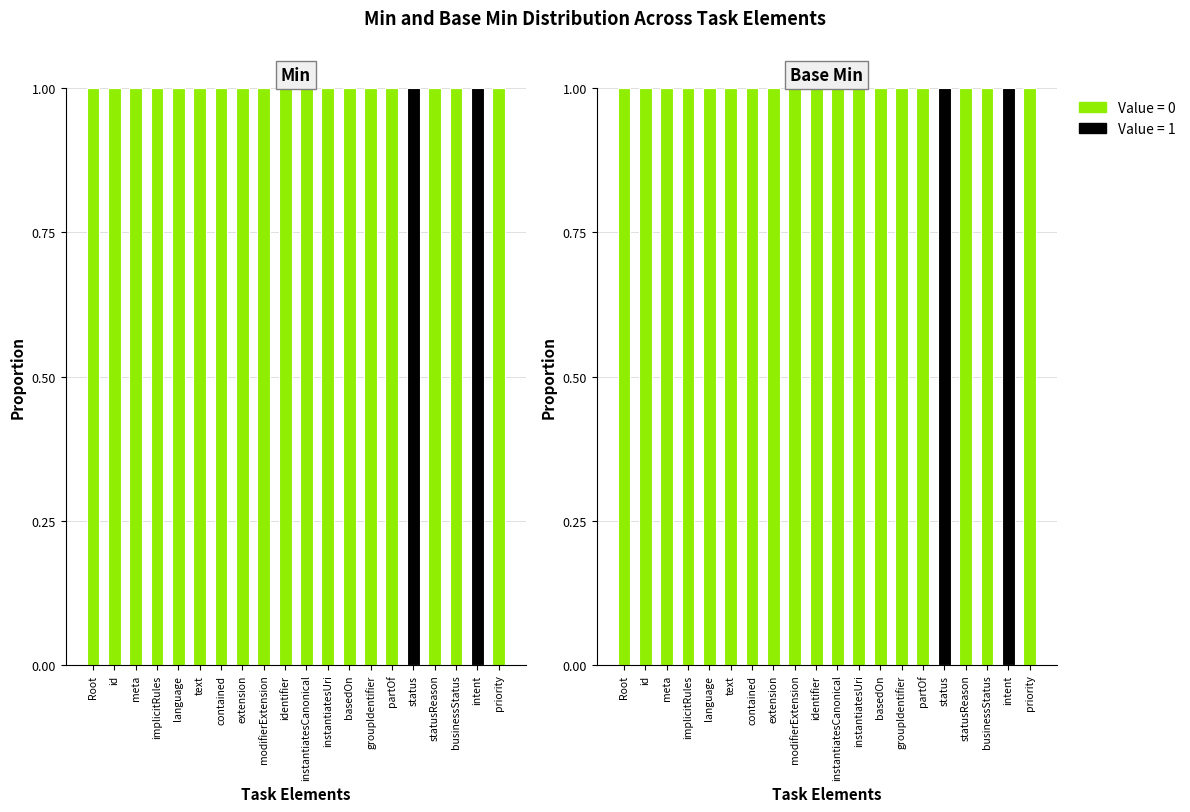

How many data points in Min are less than 1?

2